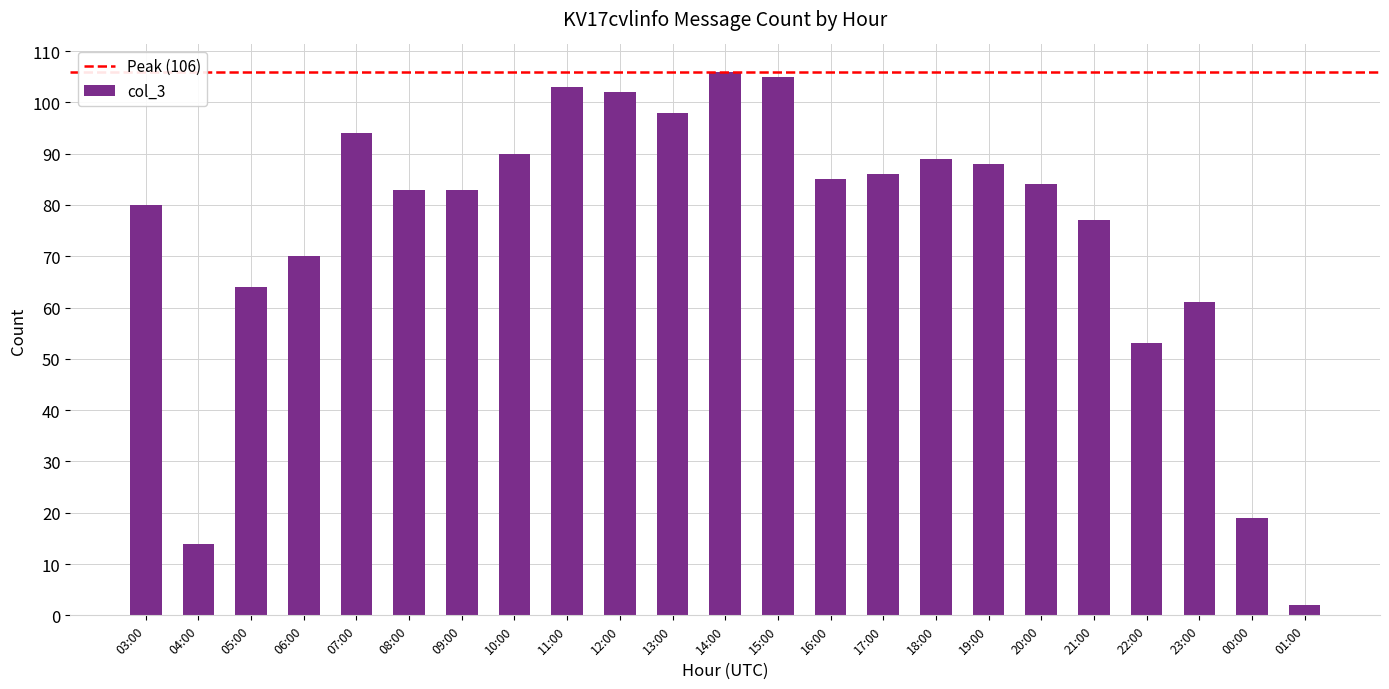

What is the sum of all values?

1736